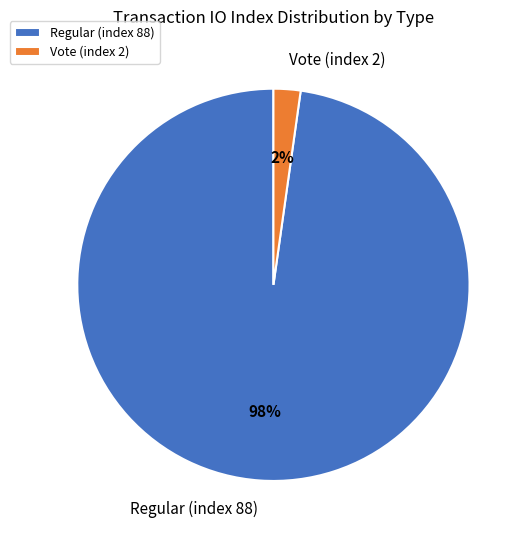

Which category has the smallest portion of the pie?

Vote (index 2)